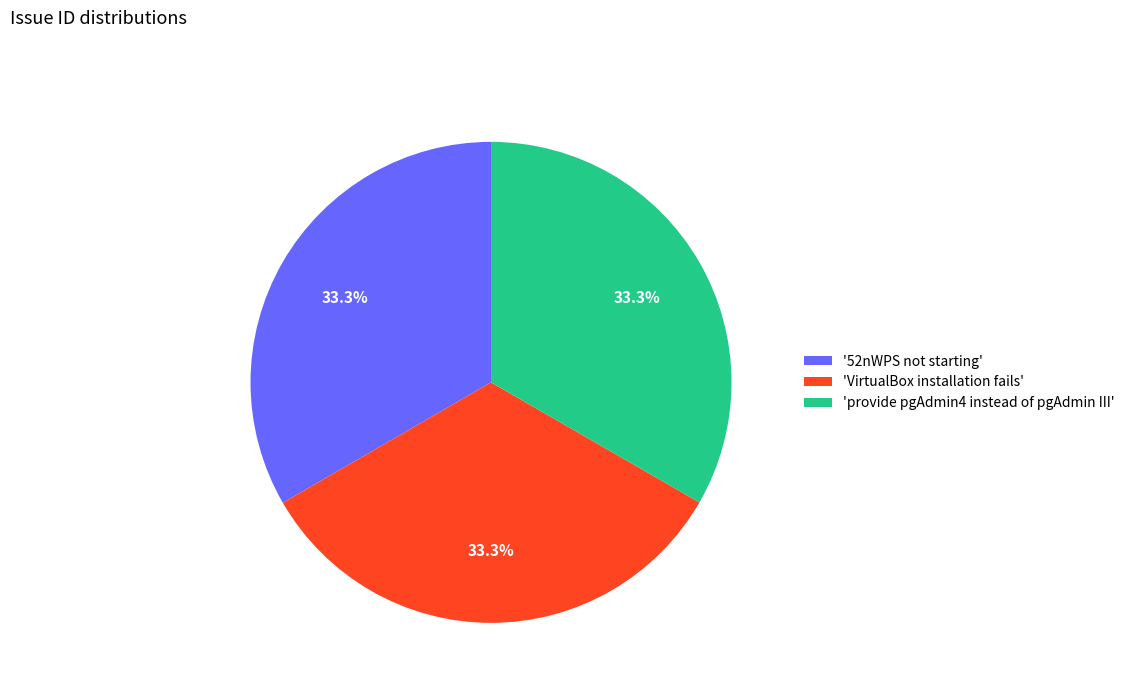

What is the total percentage of 'provide pgAdmin4 instead of pgAdmin III' and '52nWPS not starting'?

66.7%